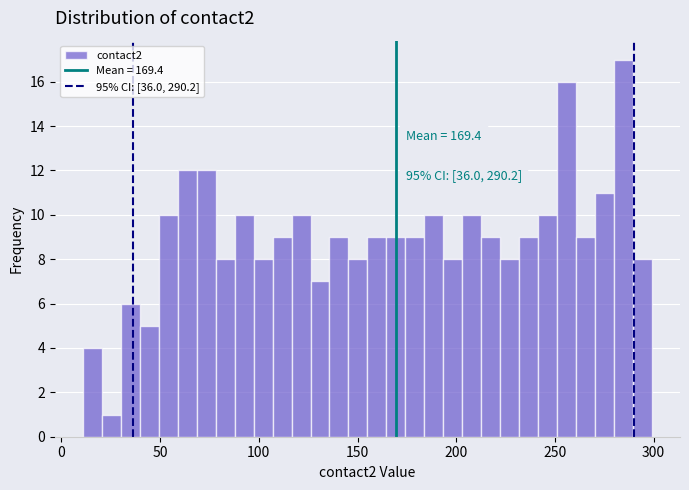

Read against the x-axis, roughly where is the centre of the tallest bar?

285